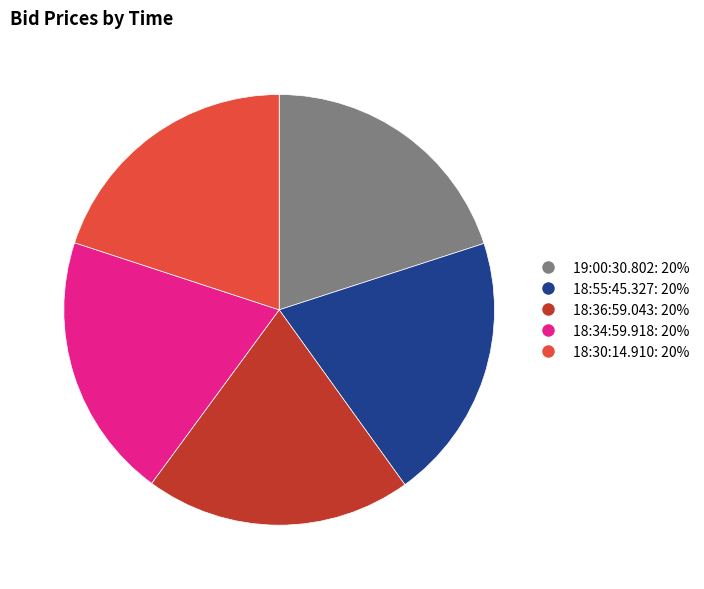

True or false: 18:30:14.910 accounts for 20% of the total.

True